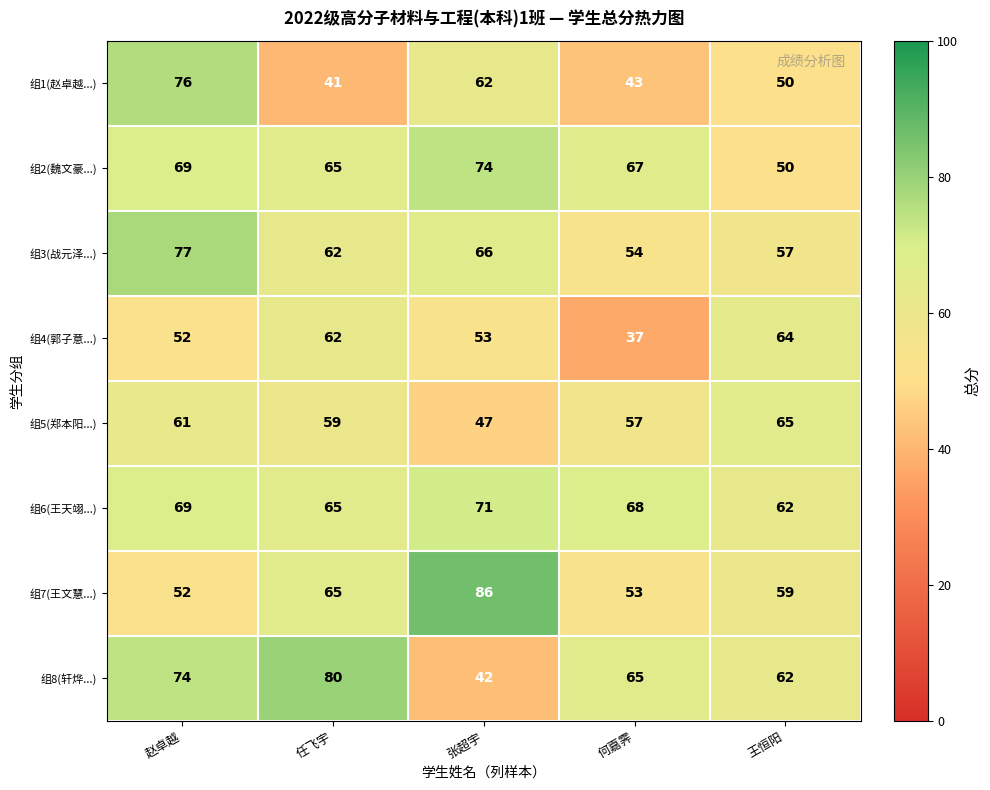

What is the difference between the 组8(轩烨...) values at 赵卓越 and 王恒阳?

12